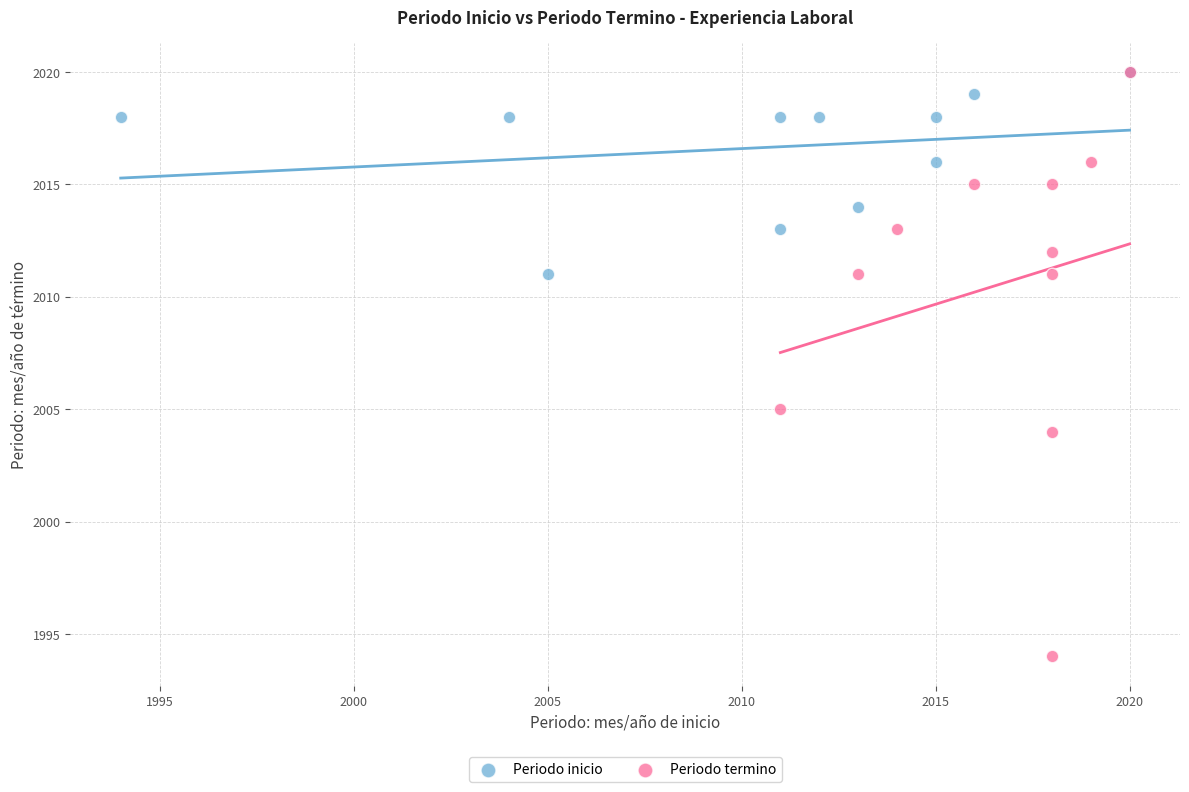

Which series reaches the minimum Y coordinate?

Periodo termino